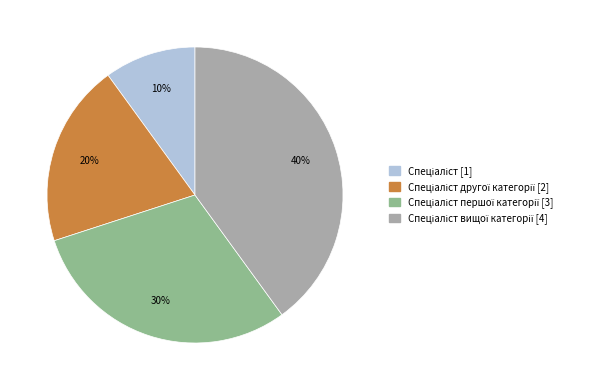

Is there a majority slice in this chart?

No